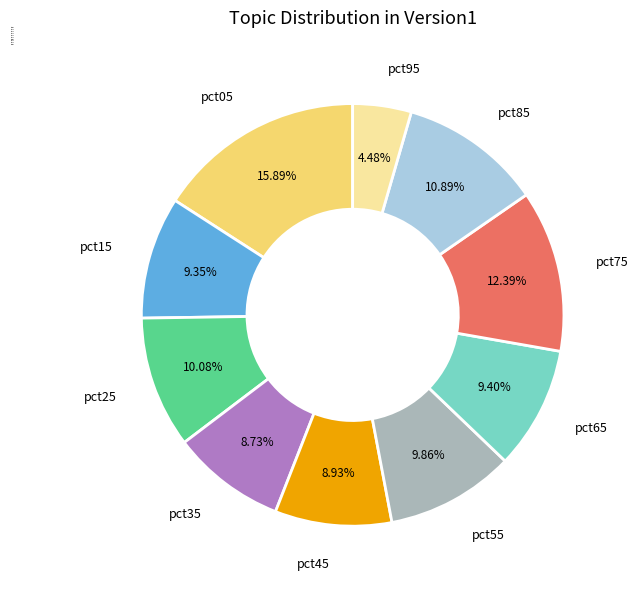

Between pct55 and pct35, which is larger?

pct55